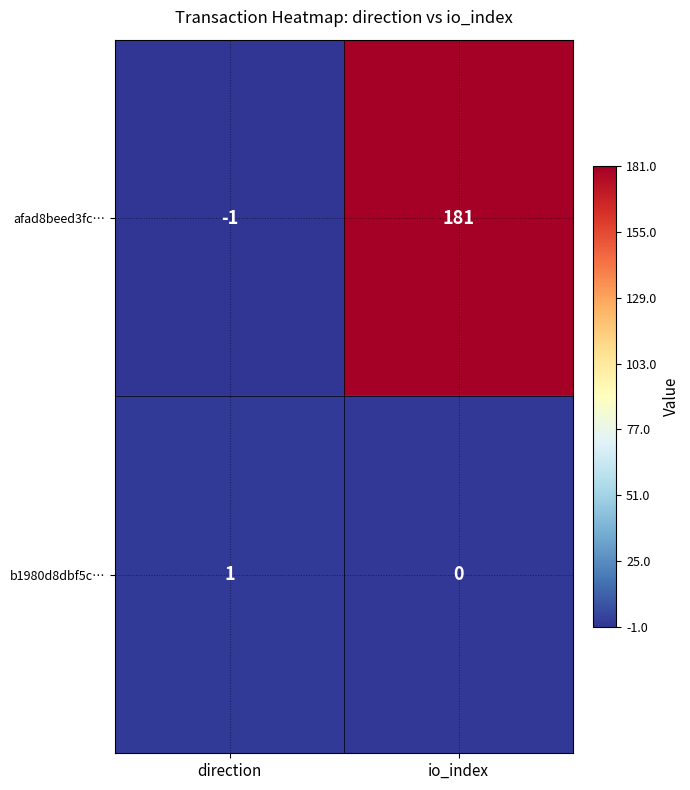

Reading left to right, extract all data points from this chart.

afad8beed3fc…: direction=-1	io_index=181
b1980d8dbf5c…: direction=1	io_index=0